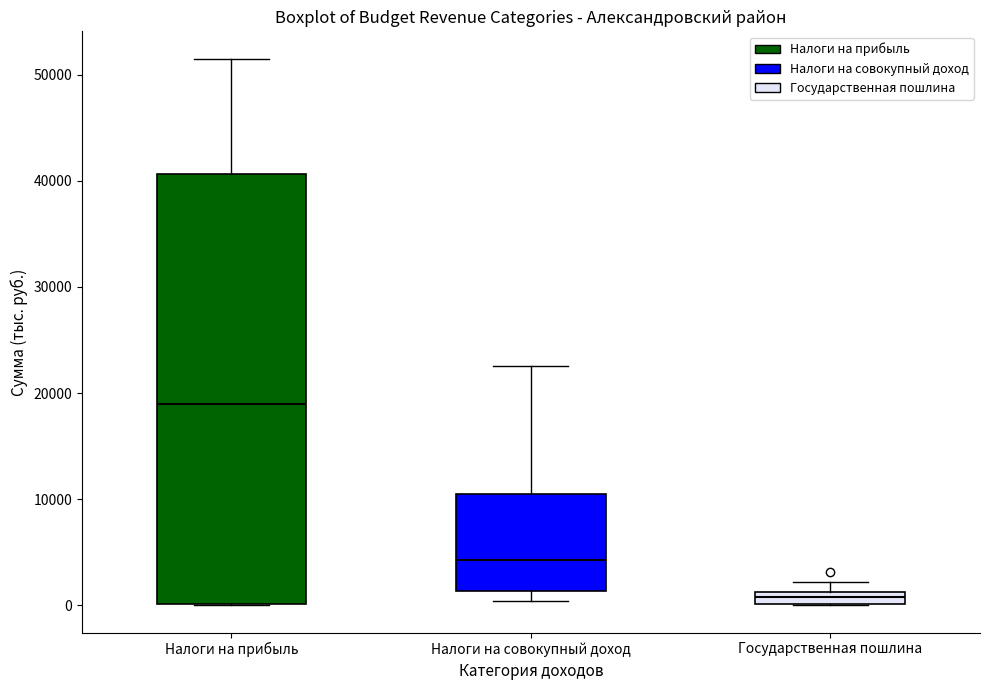

Which box has the lowest median line?

Государственная пошлина